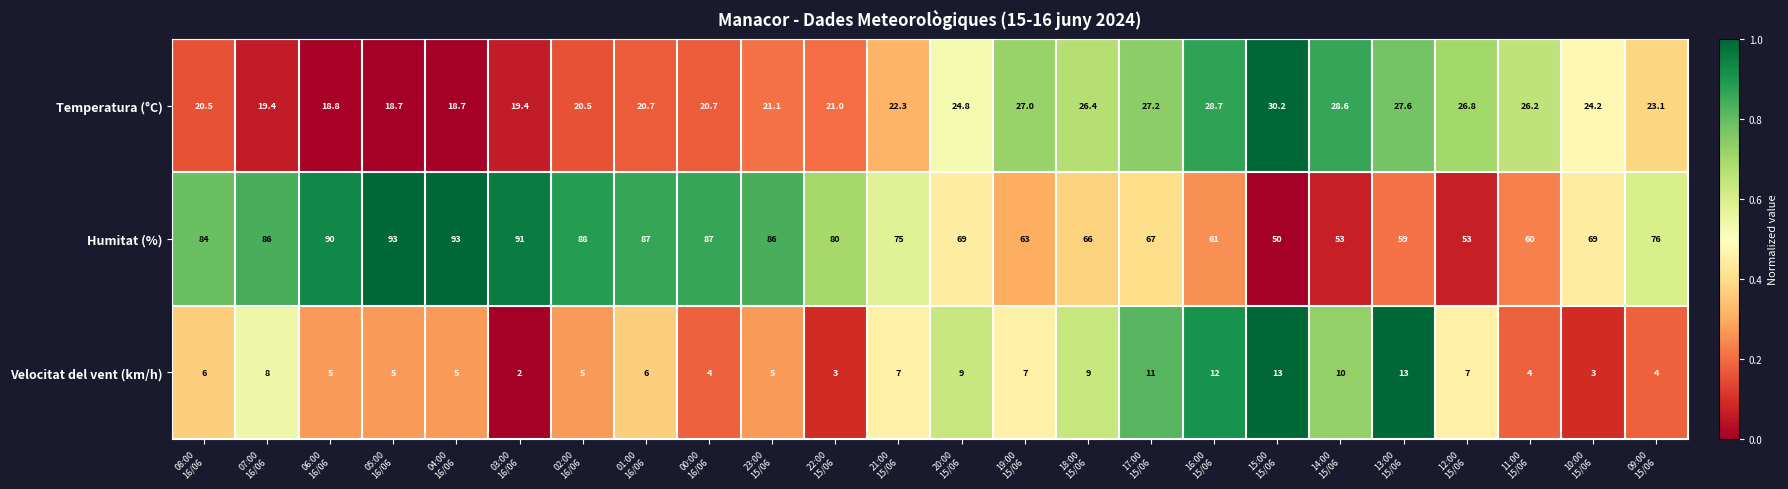

At how many categories does at least one series exceed 19?

24